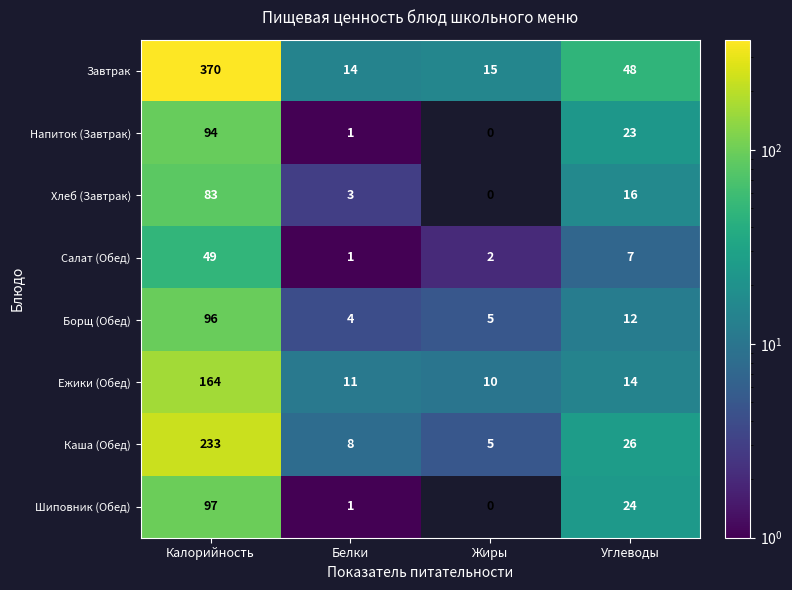

What is the spread (max minus min) of values at Калорийность?

321